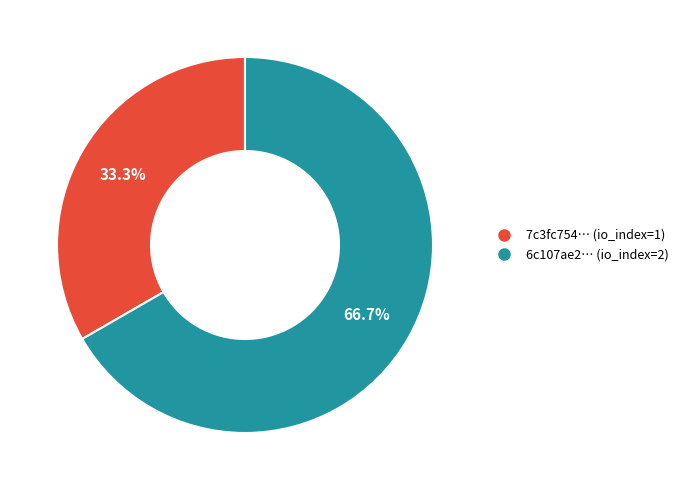

Is there any slice that represents more than half of the pie?

Yes